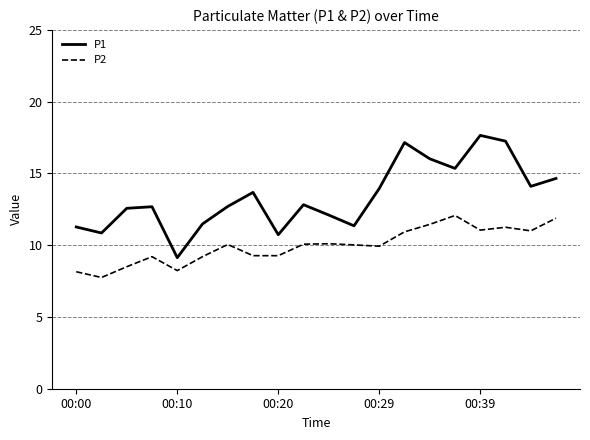

True or false: P1 and P2 cross at least once.

False